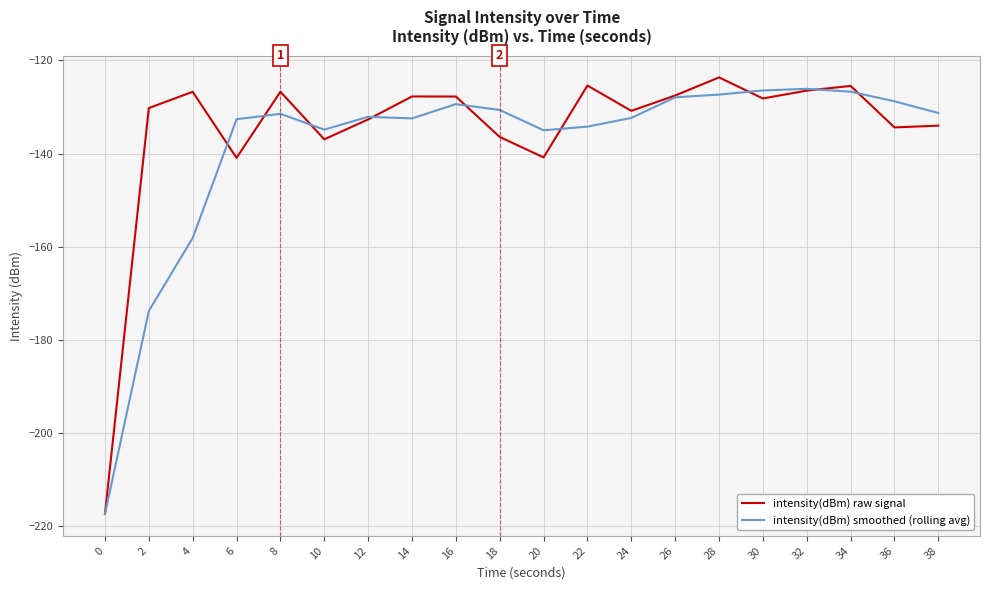

What is the highest value of the intensity(dBm) raw signal series?

-123.6